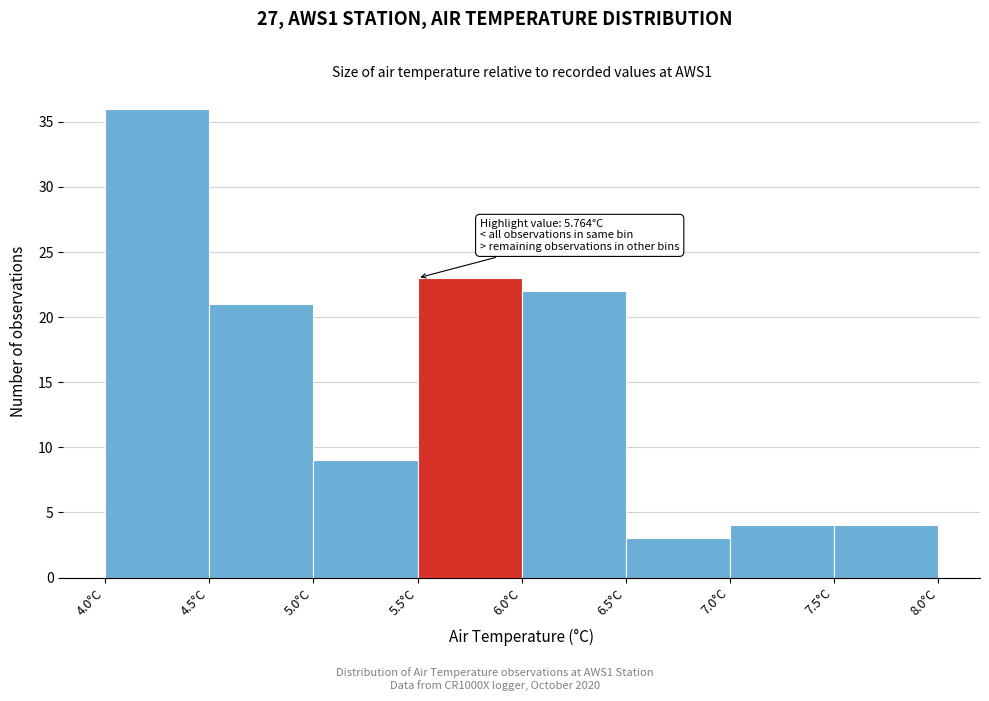

Over which range of the x-axis is the bar tallest?

4.0 to 4.5